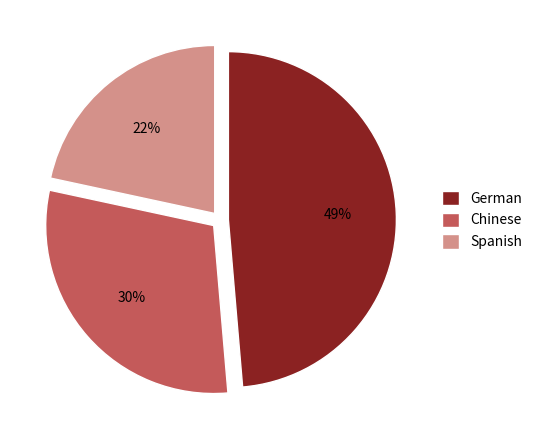

Is the sum of Spanish and German greater than half?

Yes